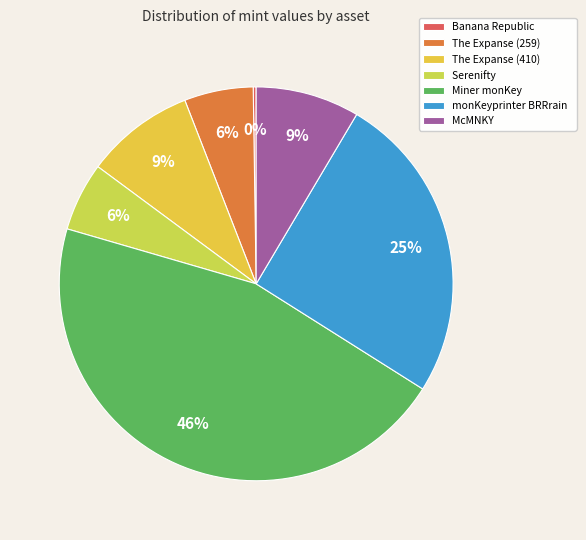

Between The Expanse (410) and The Expanse (259), which is larger?

The Expanse (410)